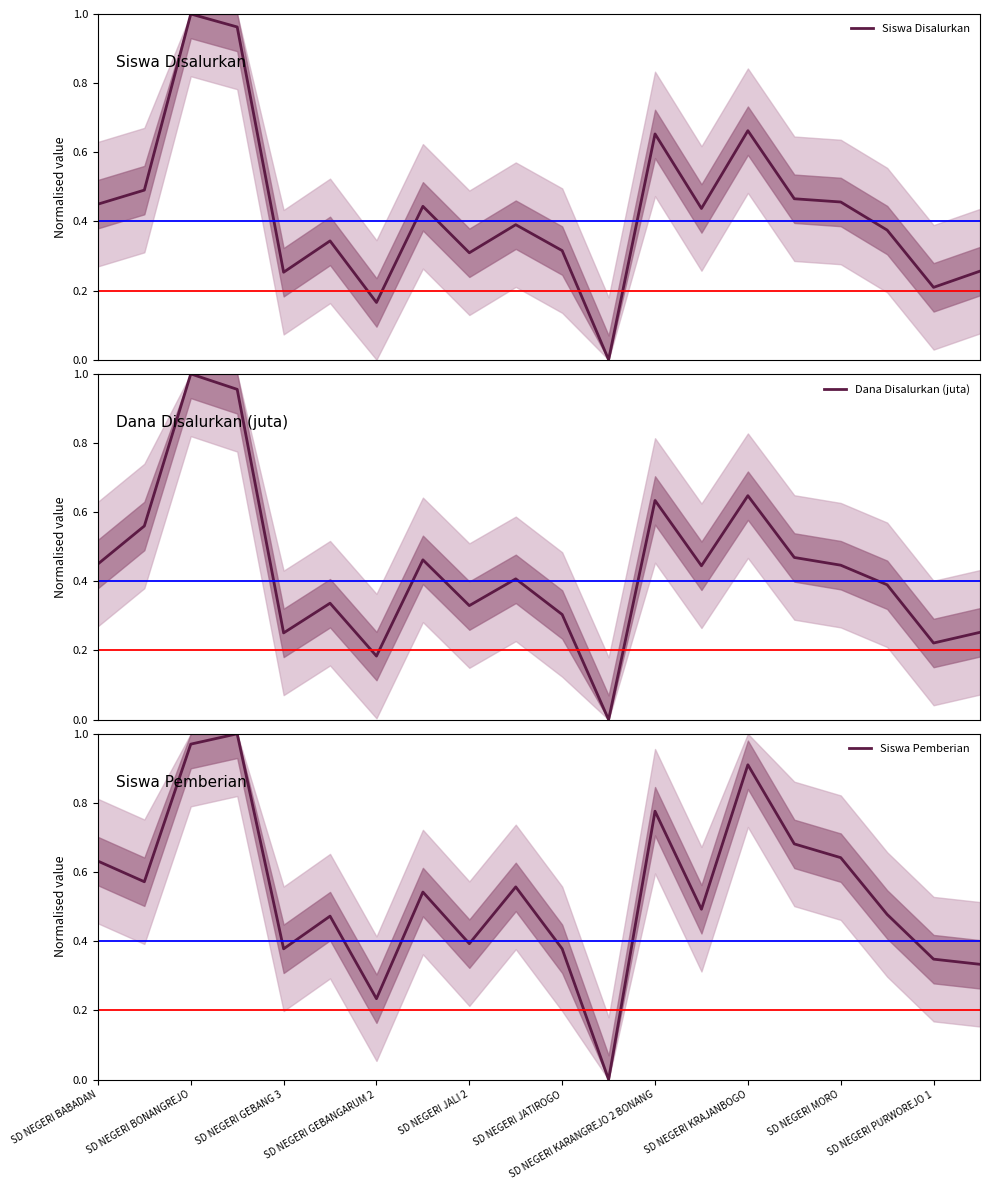

At which label is Siswa Disalurkan closest to 0?

11